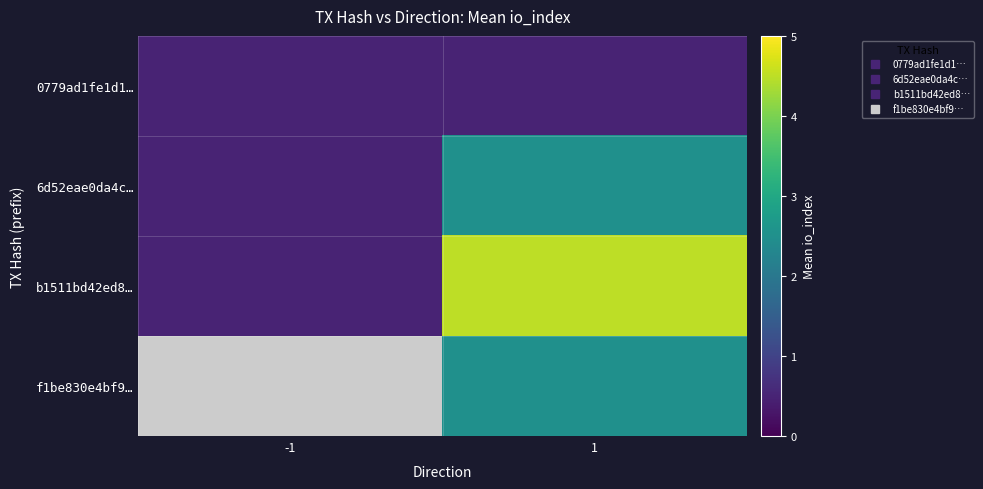

What is the difference between the highest and lowest values at 1?

4.0